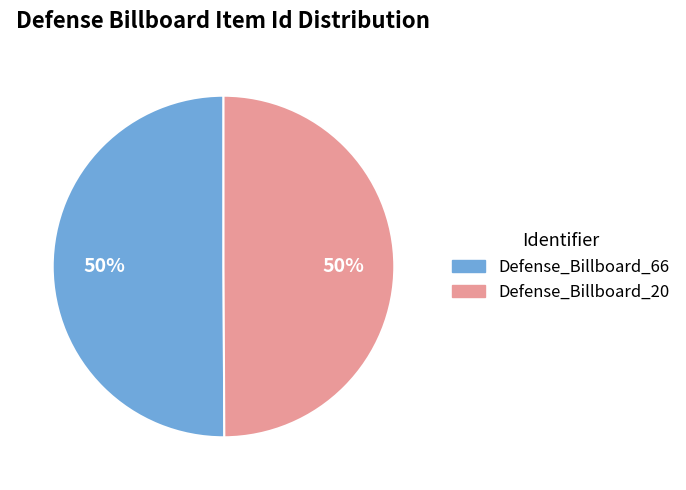

Combined, do Defense_Billboard_20 and Defense_Billboard_66 account for over 50%?

Yes